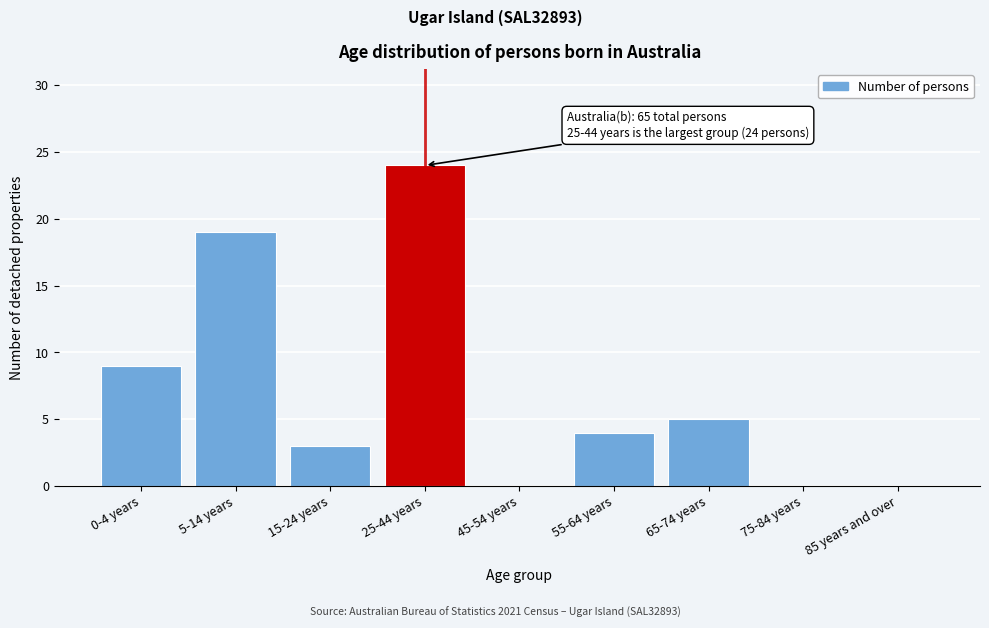

Reading left to right, extract all data points from this chart.

0-4 years=9	5-14 years=19	15-24 years=3	25-44 years=24	45-54 years=0	55-64 years=4	65-74 years=5	75-84 years=0	85 years and over=0